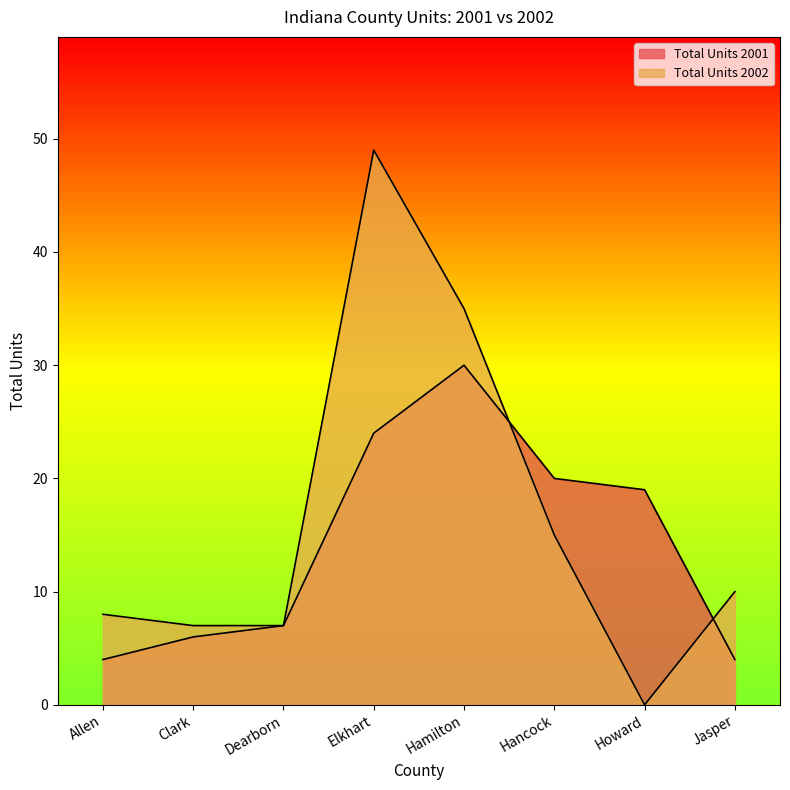

What is the label of the 2nd point from the left?

Clark